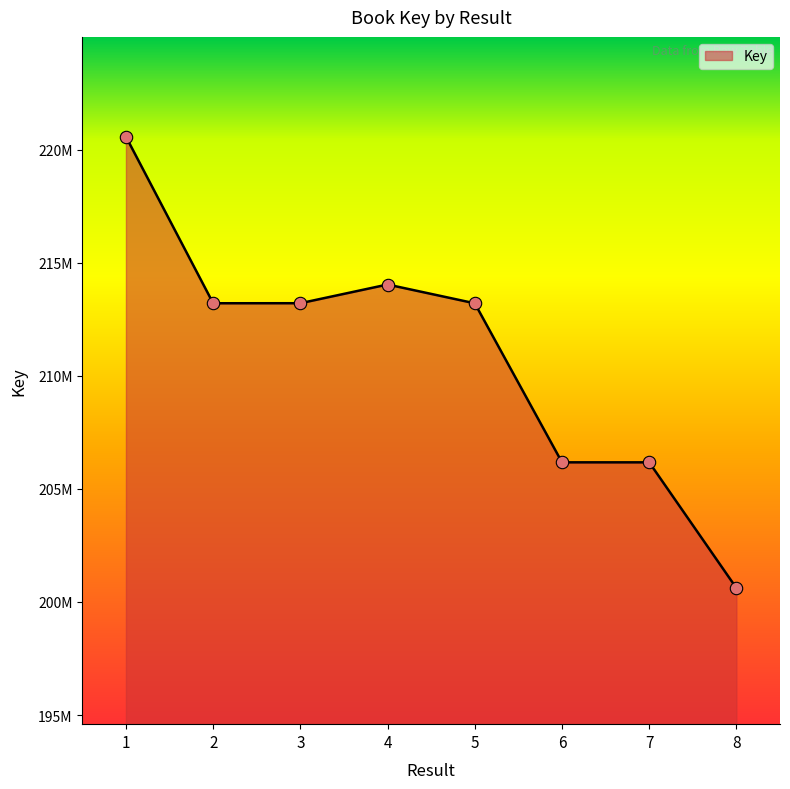

Approximately how many times larger is the value at 7 compared to 1?

0.9